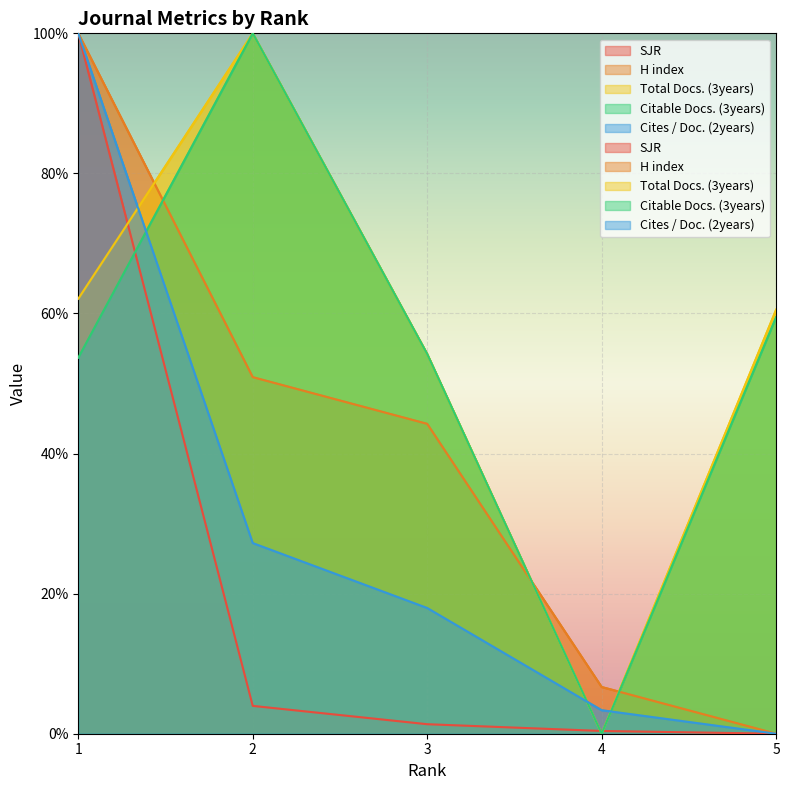

Is it true that Cites / Doc. (2years) equals 3.4 at 4?

True